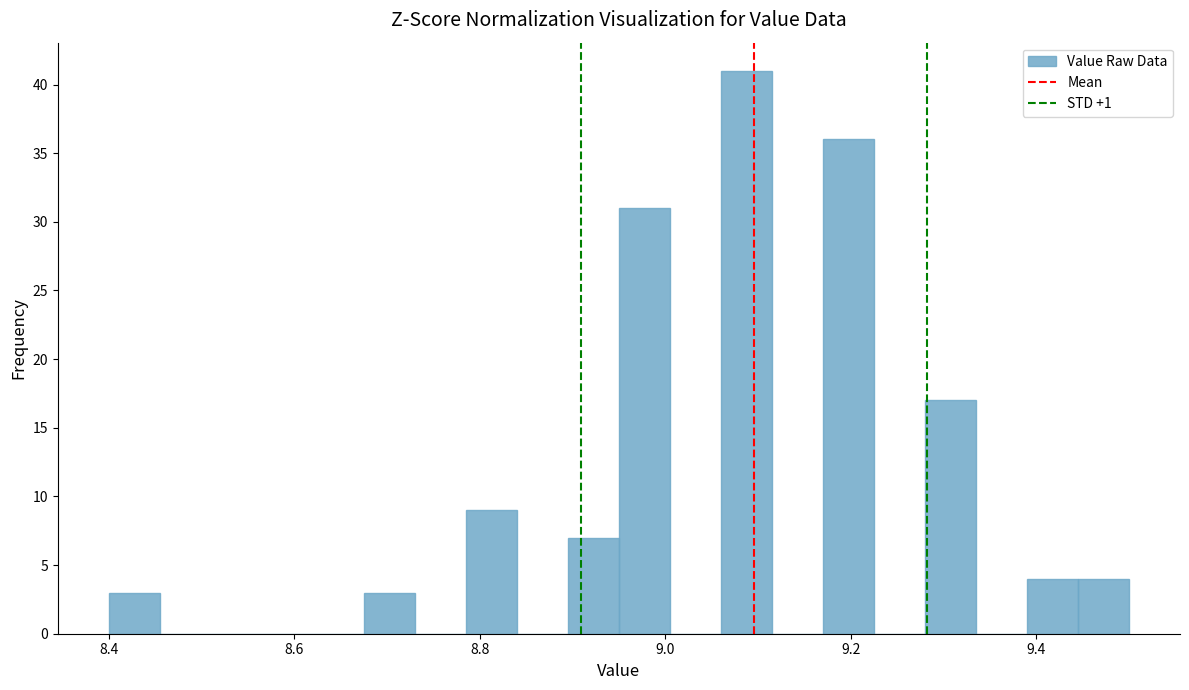

Around what value on the x-axis is the tallest bar? Give the approximate position of its centre, as read against the axis.

9.08